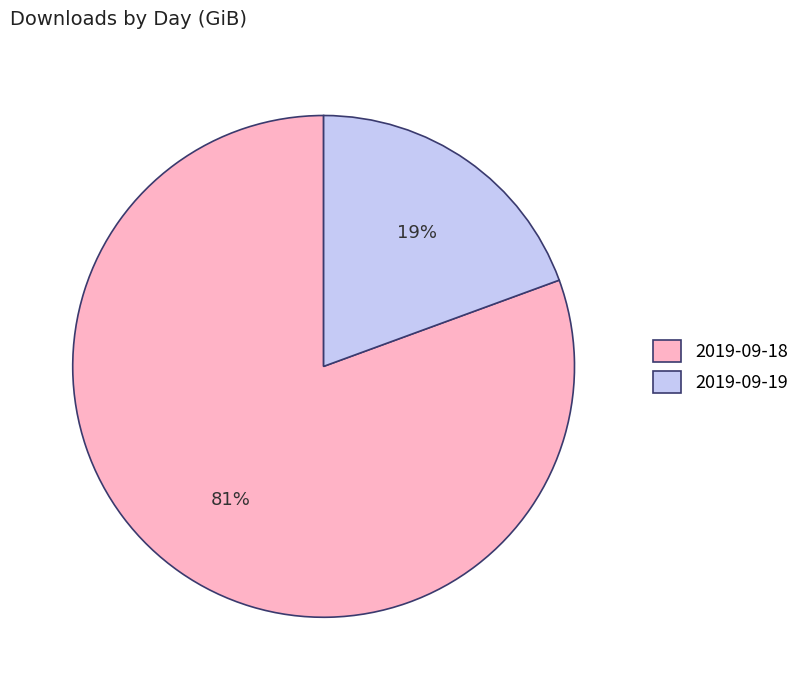

Which slice is the smallest?

2019-09-19